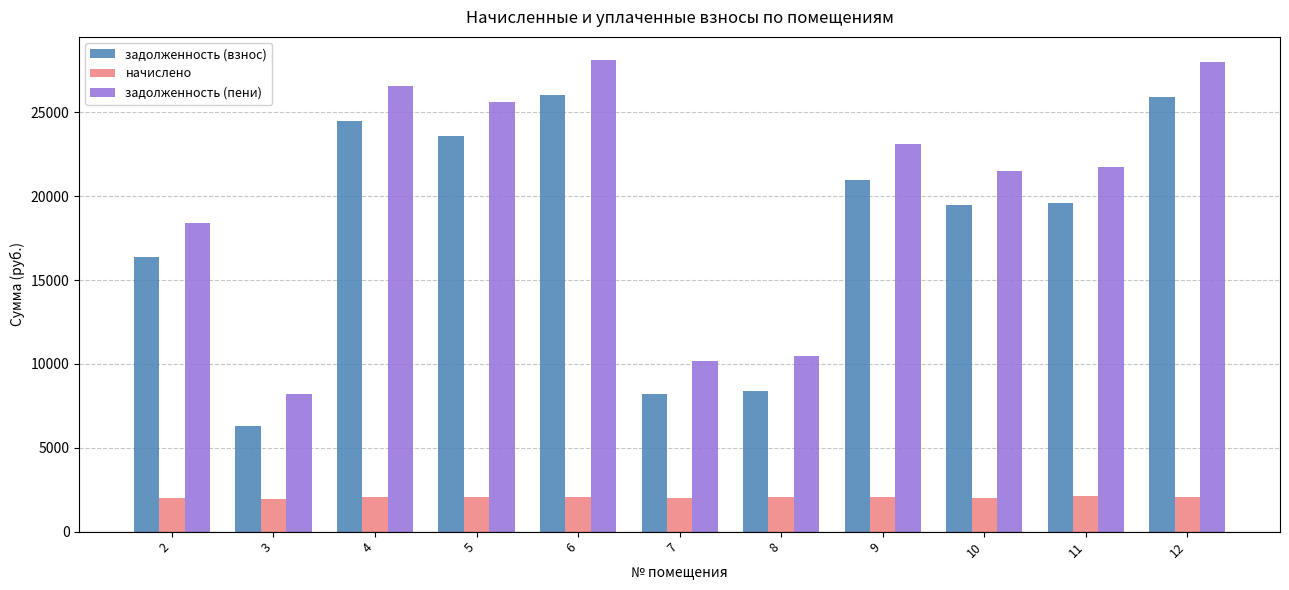

What is the minimum value shown in the chart?

1921.0